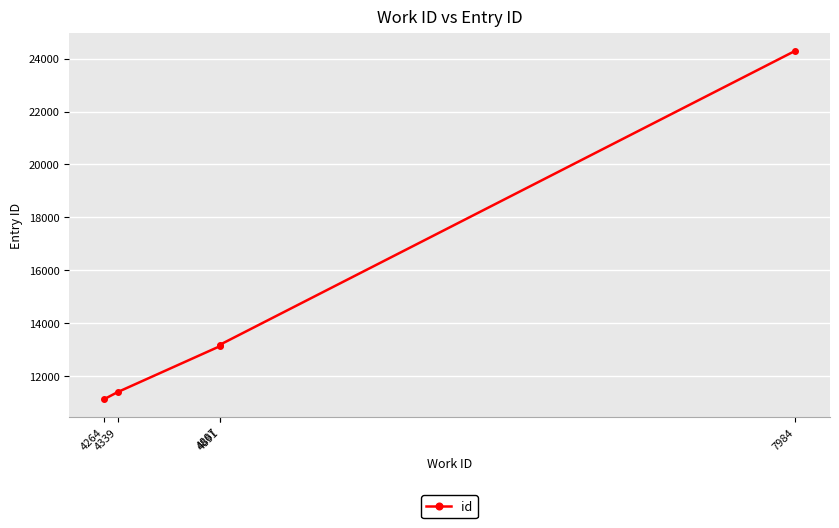

What is the maximum value shown in the chart?

24301